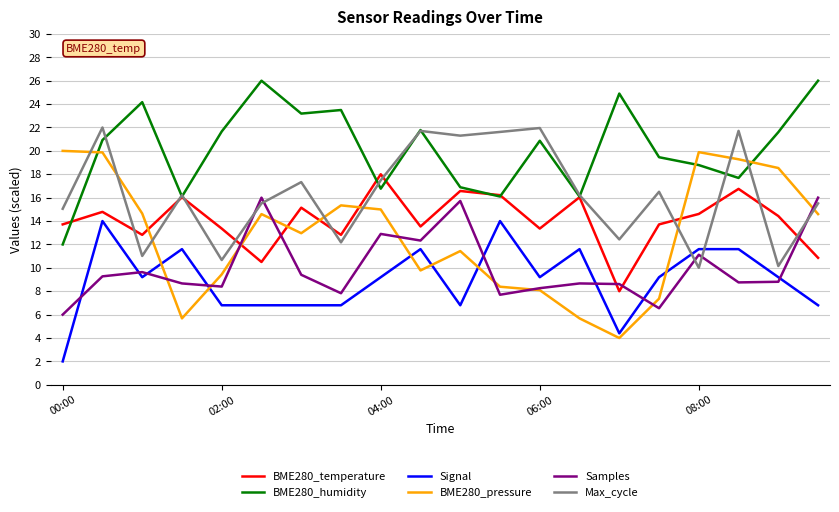

How many interior local peaks does the Samples series have?

6